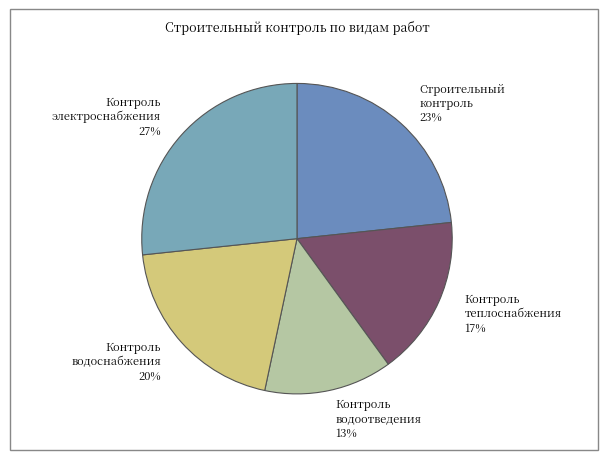

Rank the categories by value from highest to lowest.

Контроль электроснабжения 27%, Строительный контроль 23%, Контроль водоснабжения 20%, Контроль теплоснабжения 17%, Контроль водоотведения 13%